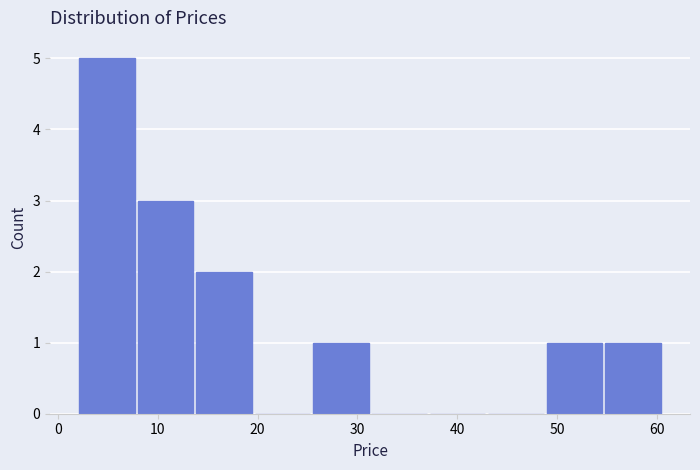

Reading left to right, transcribe this chart: for each bar, give the range it covers on the x-axis and its height. Neither the bar edges nor the heights are printed on the chart, so give them approximately, as read against the axes.

2 to 8: 5
8 to 14: 3
14 to 20: 2
20 to 26: 0
26 to 31: 1
31 to 37: 0
37 to 43: 0
43 to 49: 0
49 to 55: 1
55 to 61: 1